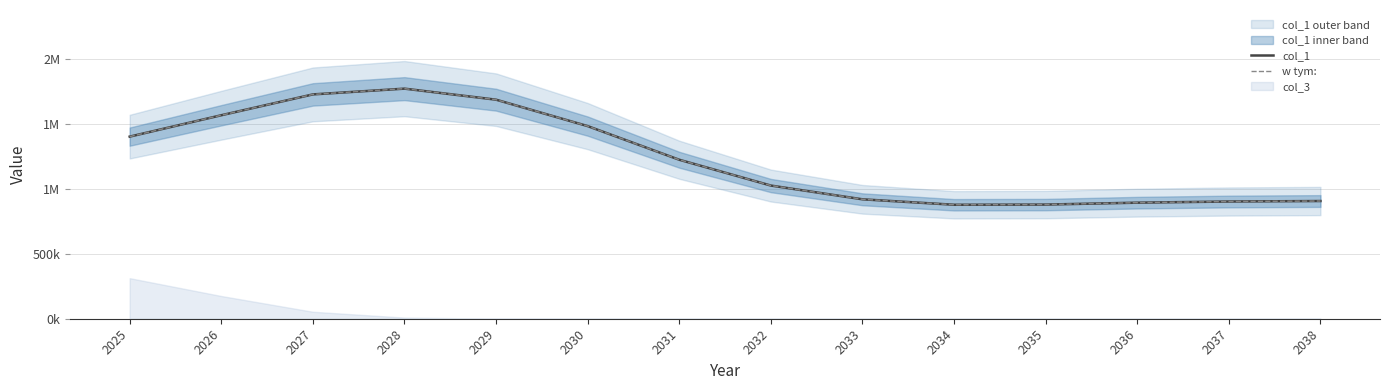

What is the difference between the w tym: values at 2031 and 2037?

321274.2